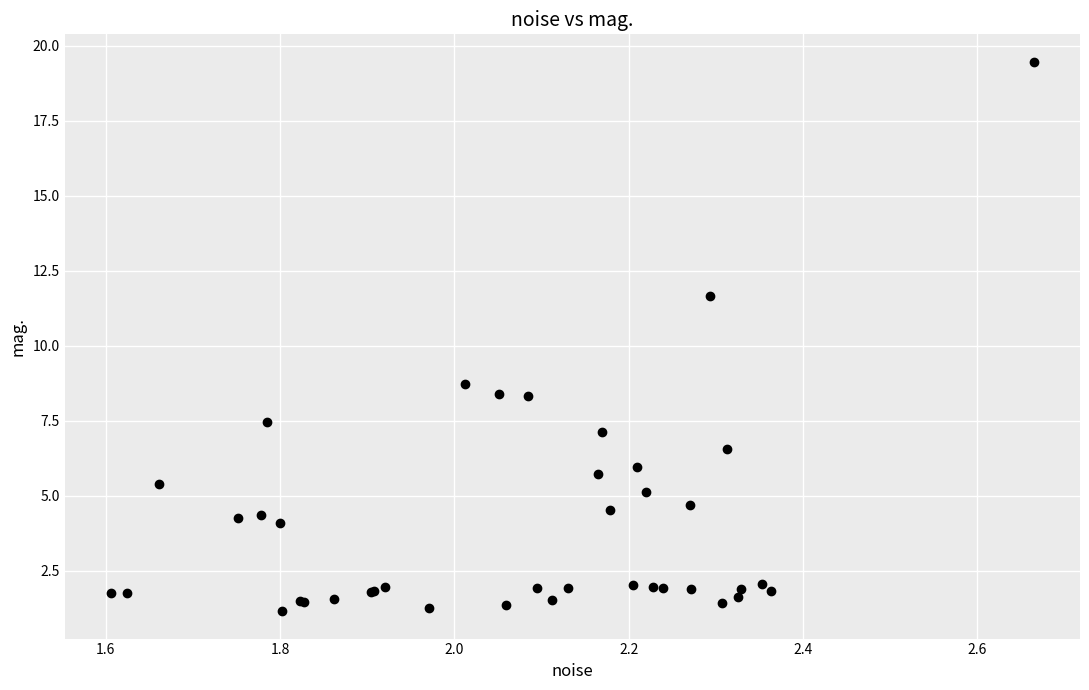

What Y value in the scatter plot is closest to 10?

8.7